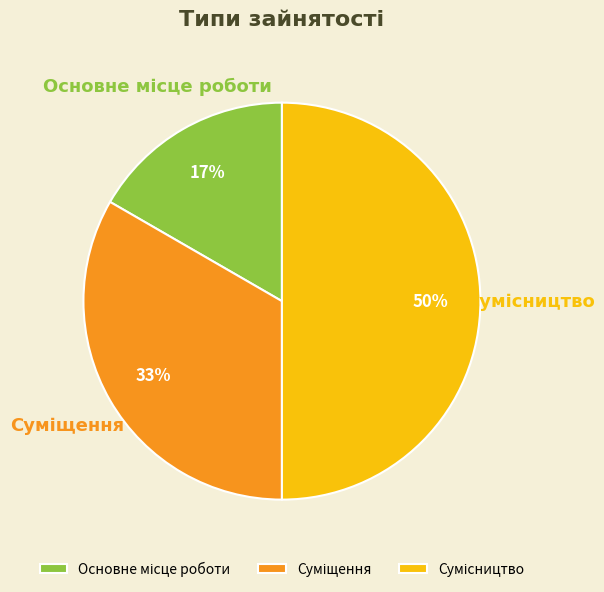

To the nearest percent, what is the average slice percentage?

33%